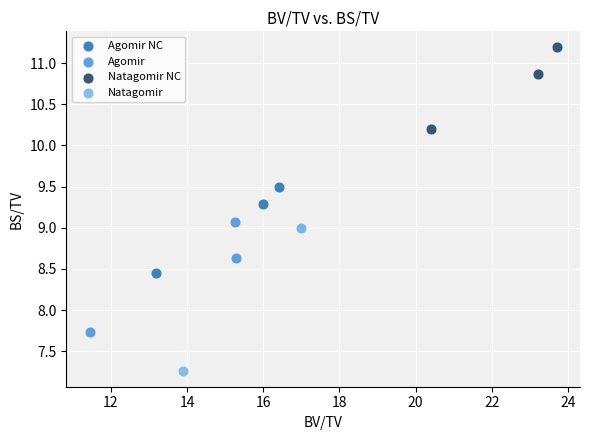

Which series has the largest Y range (max minus min)?

Natagomir